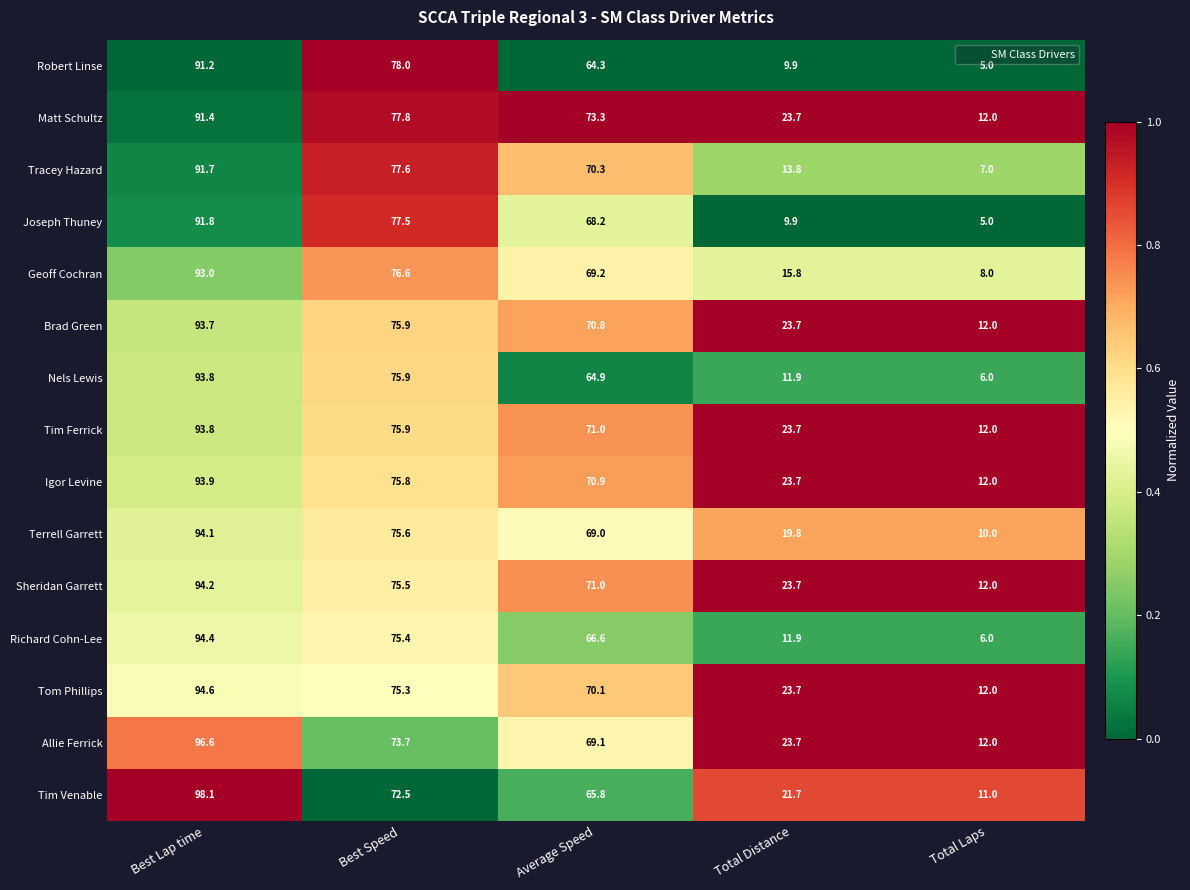

At which category is the sum across all series the highest?

Best Lap time